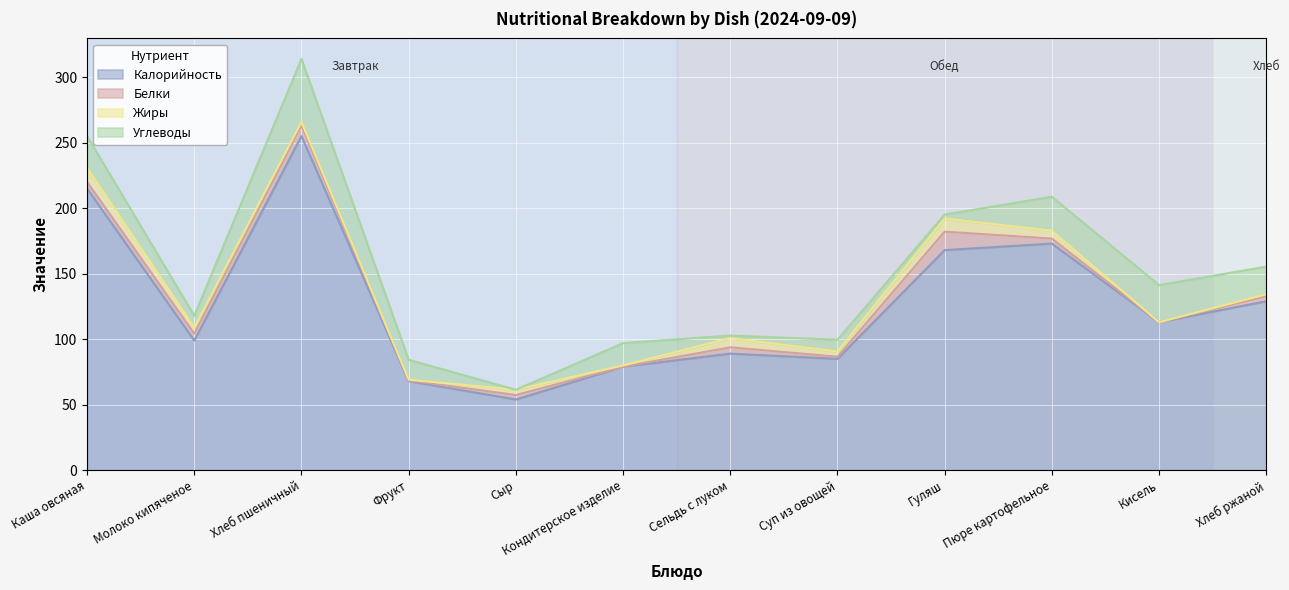

At which category is the sum across all series the highest?

Хлеб пшеничный